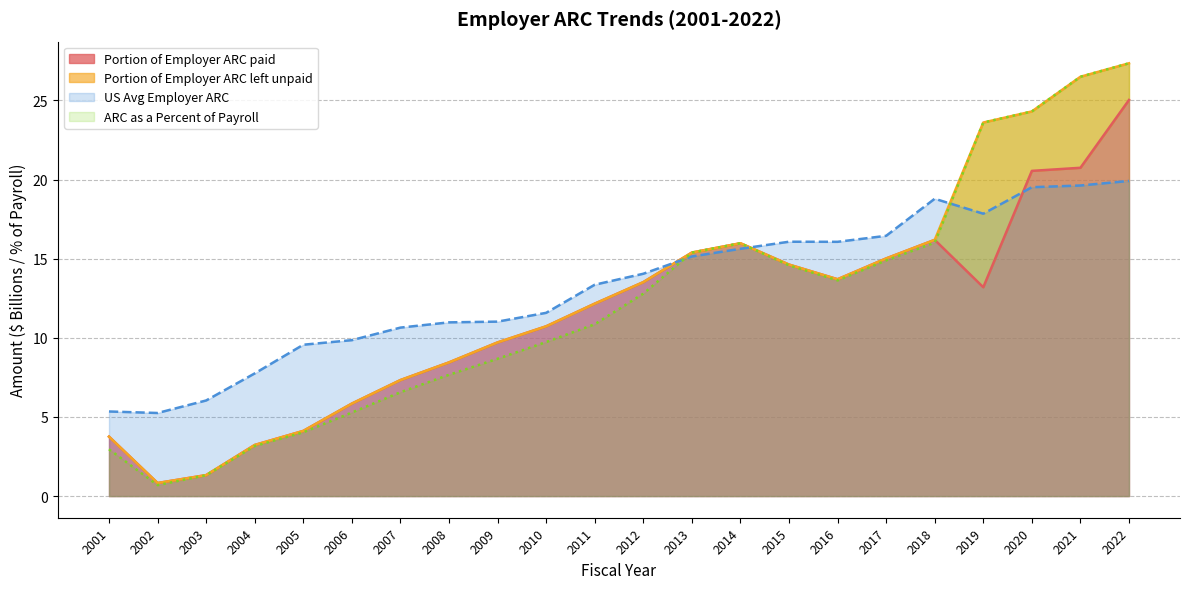

Is it true that US Avg Employer ARC equals 9.6 at 2005?

True